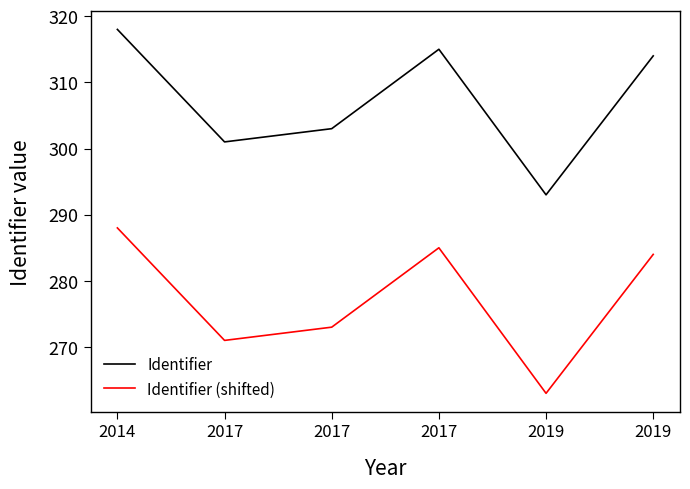

At which label does Identifier reach its minimum?

2019